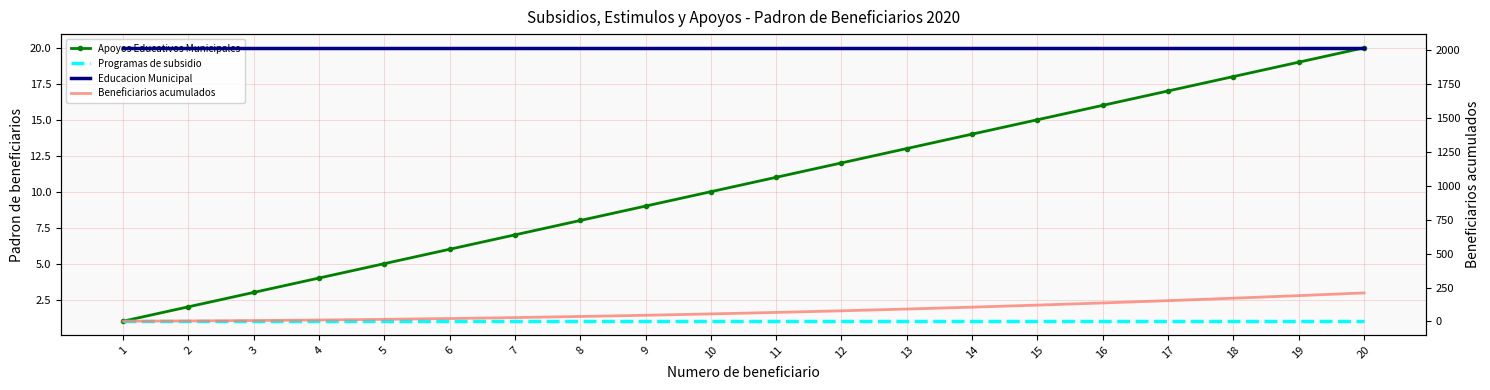

At 8, list the series in order from largest to smallest.

Educacion Municipal, Beneficiarios acumulados, Apoyos Educativos Municipales, Programas de subsidio